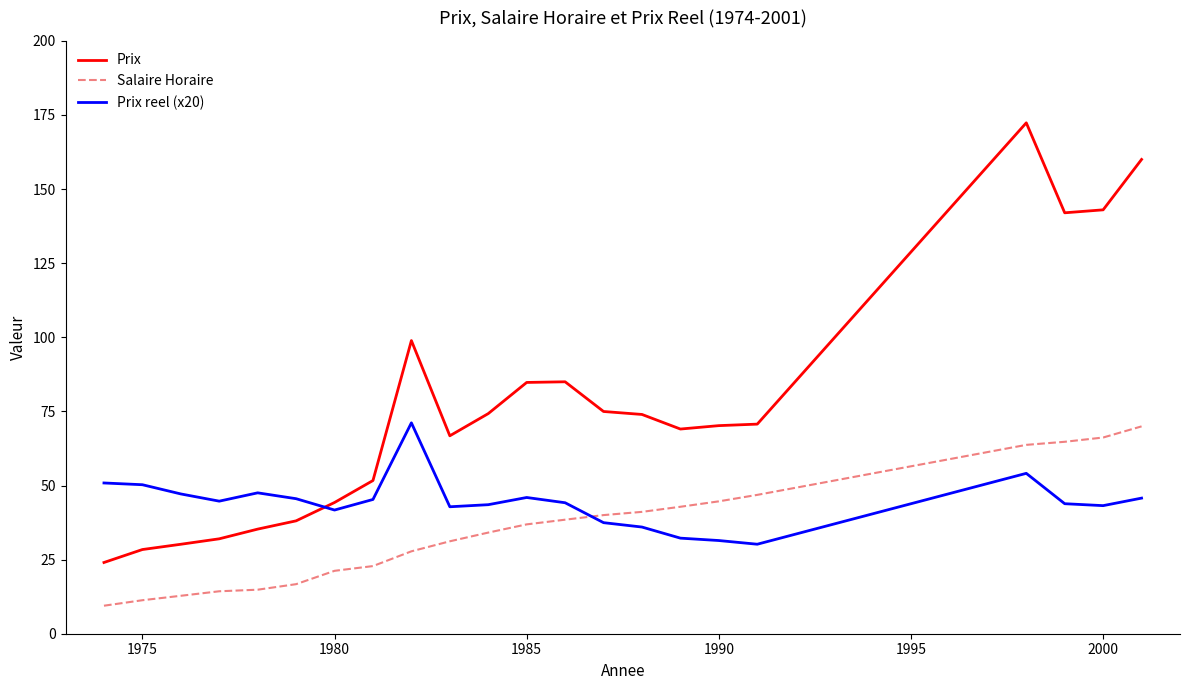

Rank the series by their average value, from highest to lowest.

Prix, Prix reel (x20), Salaire Horaire